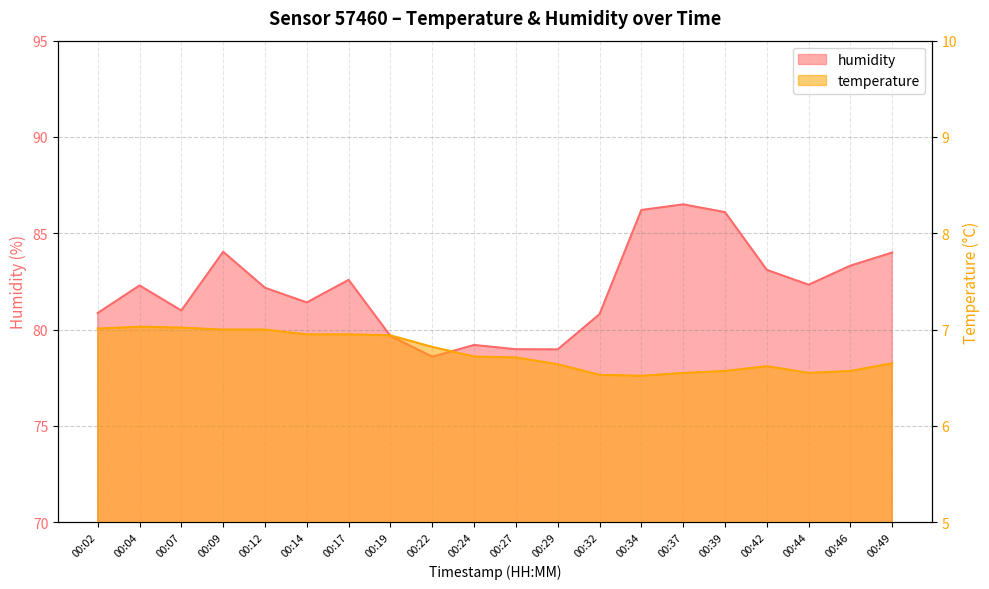

Does the chart display data point markers on the line(s)?

No